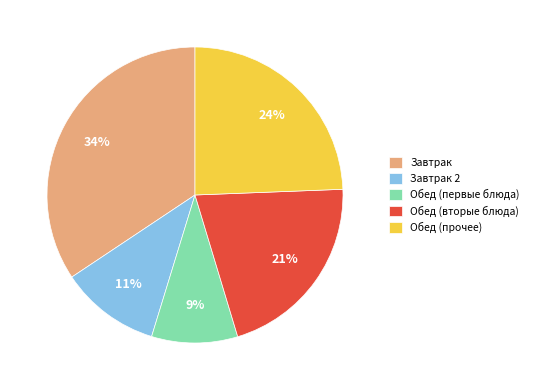

What percentage is the Завтрак 2 slice, to the nearest percent?

11%